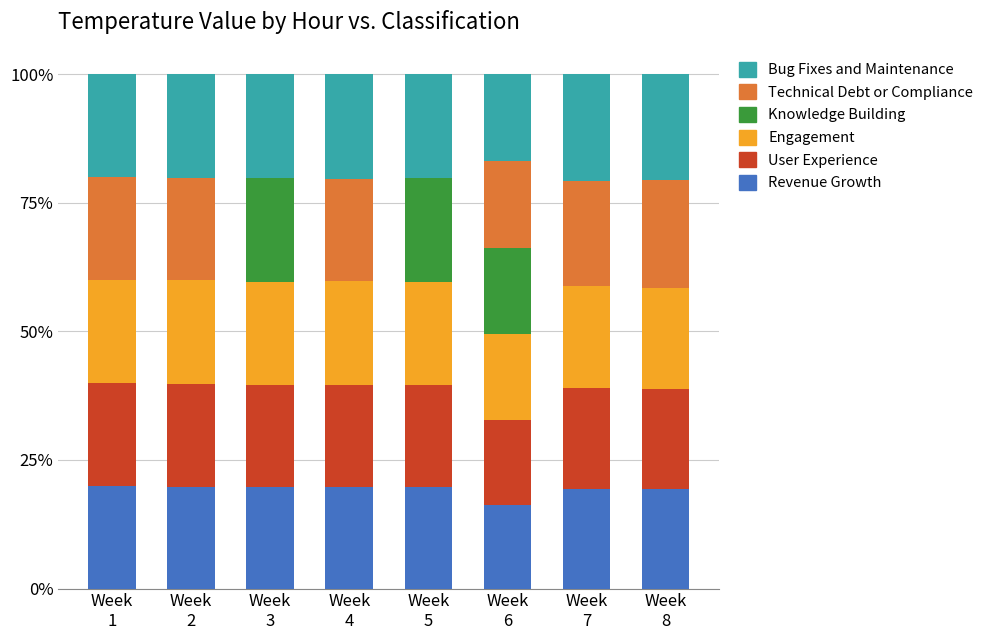

What is the highest value of the Revenue Growth series?

19.9